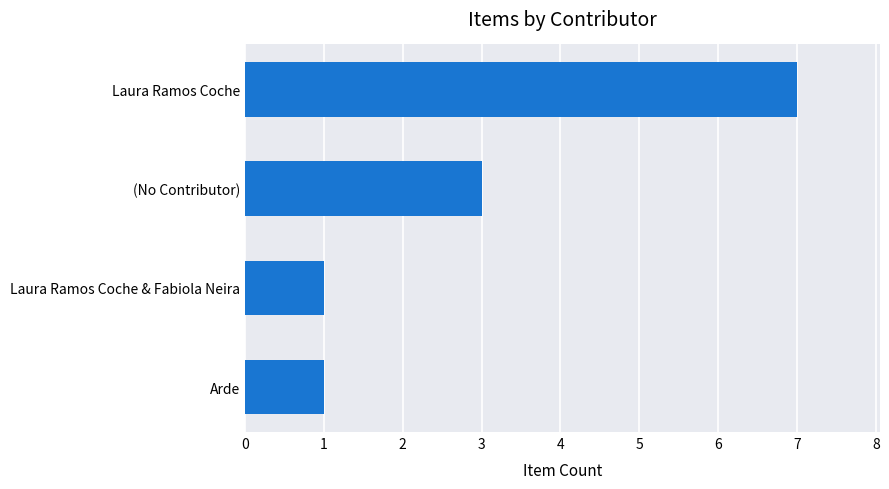

Reading bottom to top, what are all the values shown in this chart?

1	1	3	7